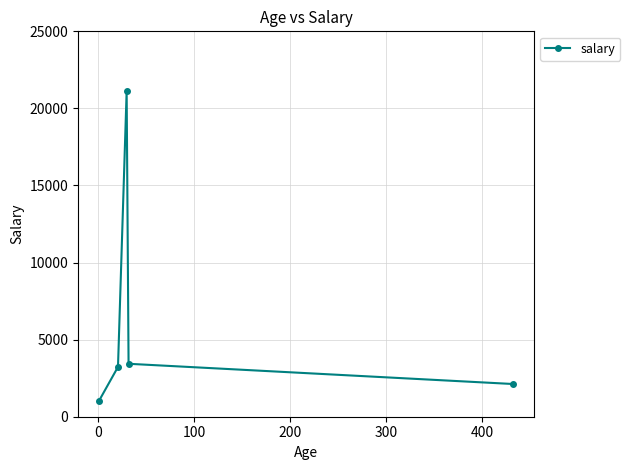

How many interior local peaks (higher than both neighbors) does the data have?

1